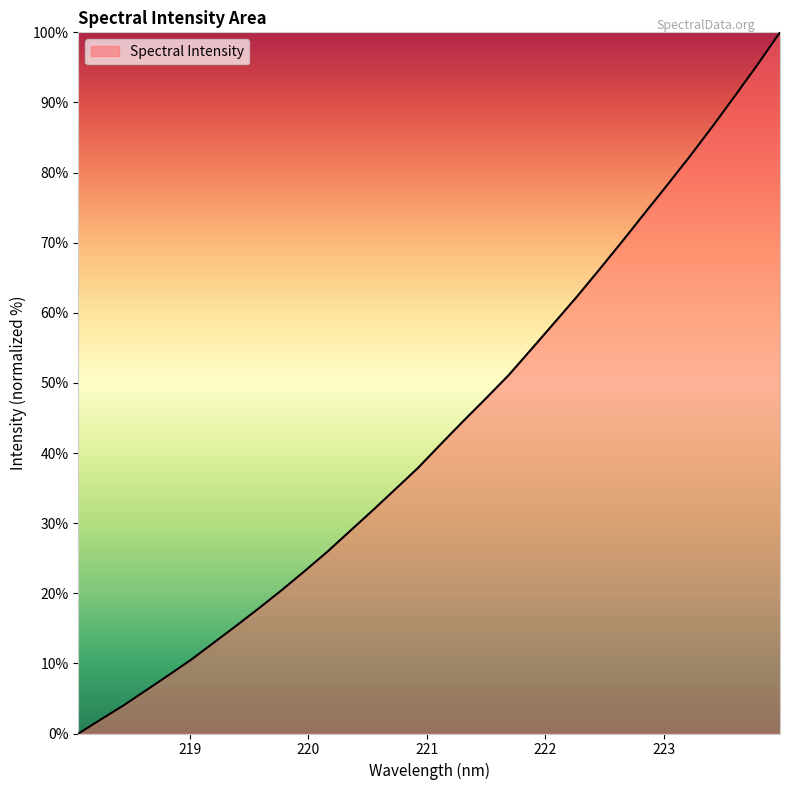

What is the difference between the maximum and minimum values?

100.0